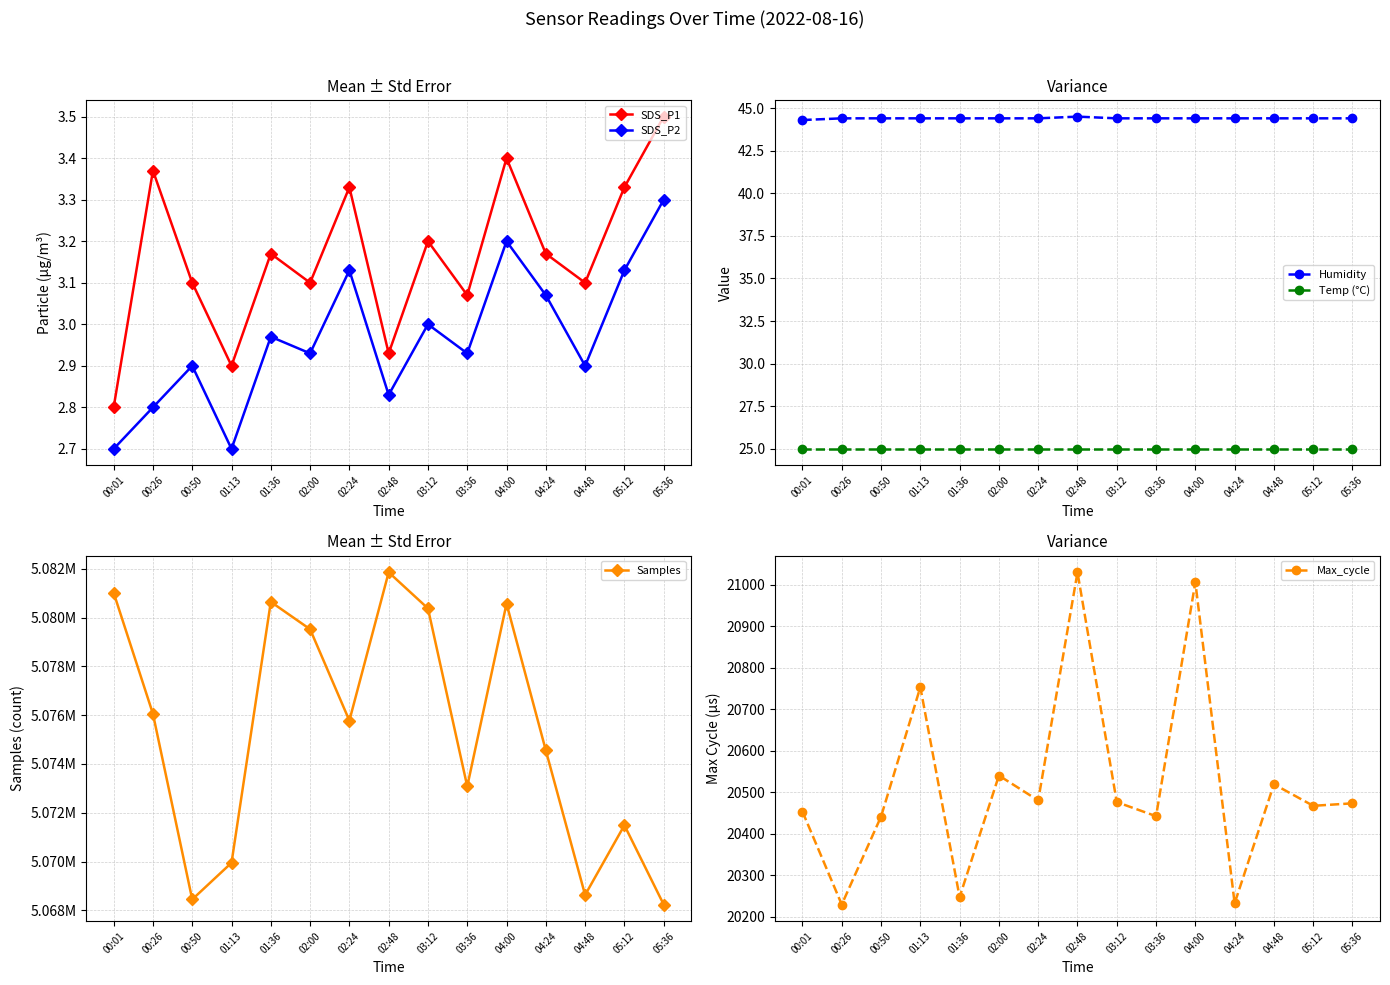

What is the label of the 11th point from the right?

01:36